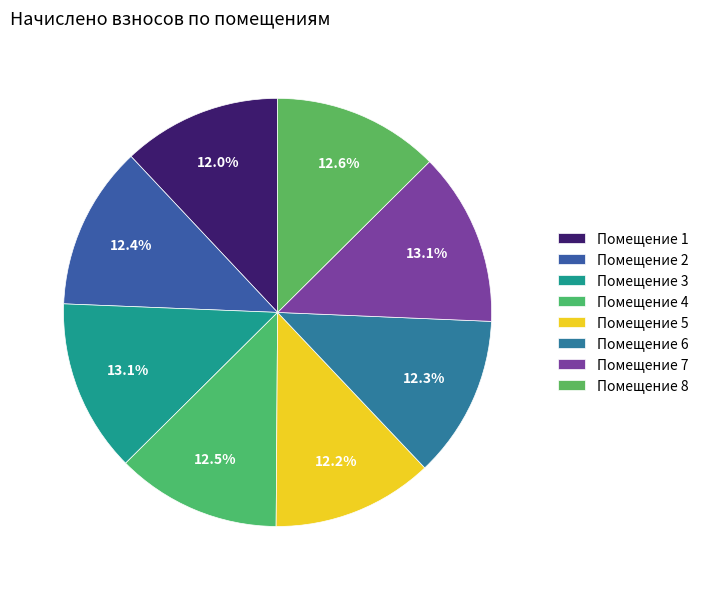

How many segments does this pie chart have?

8